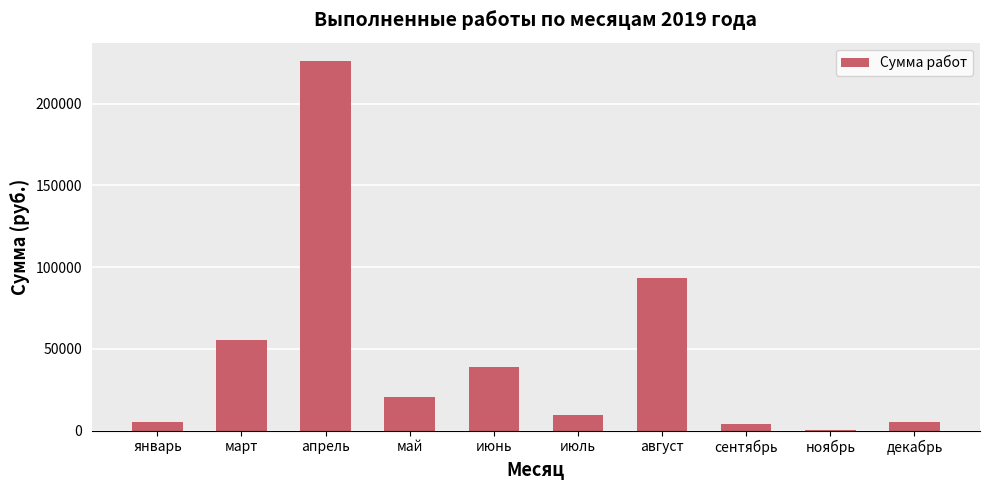

What is the change in value from май to сентябрь?

-17089.7